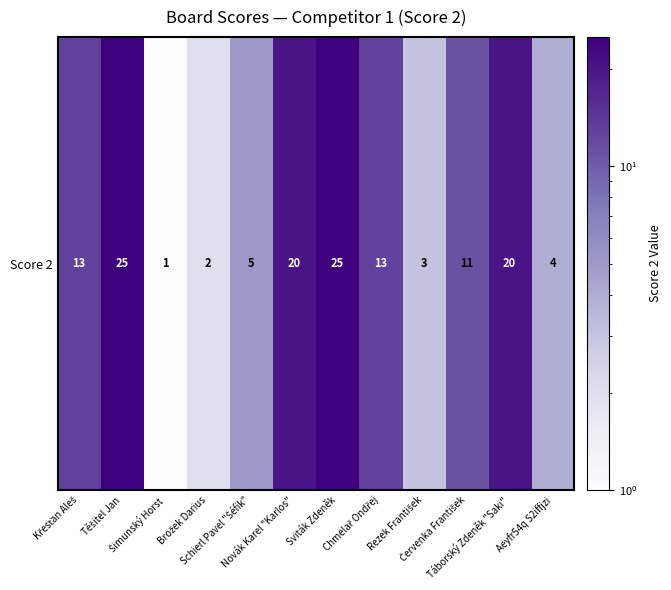

Reading right to left, extract all data points from this chart.

Aeyfr54q S2iffjzi=4	Táborský Zdeněk "Saki"=20	Červenka František=11	Rezek František=3	Chmelař Ondřej=13	Sviták Zdeněk=25	Novák Karel "Karlos"=20	Schierl Pavel "Šéfik"=5	Brožek Darius=2	Šimunský Horst=1	Těšitel Jan=25	Křesťan Aleš=13